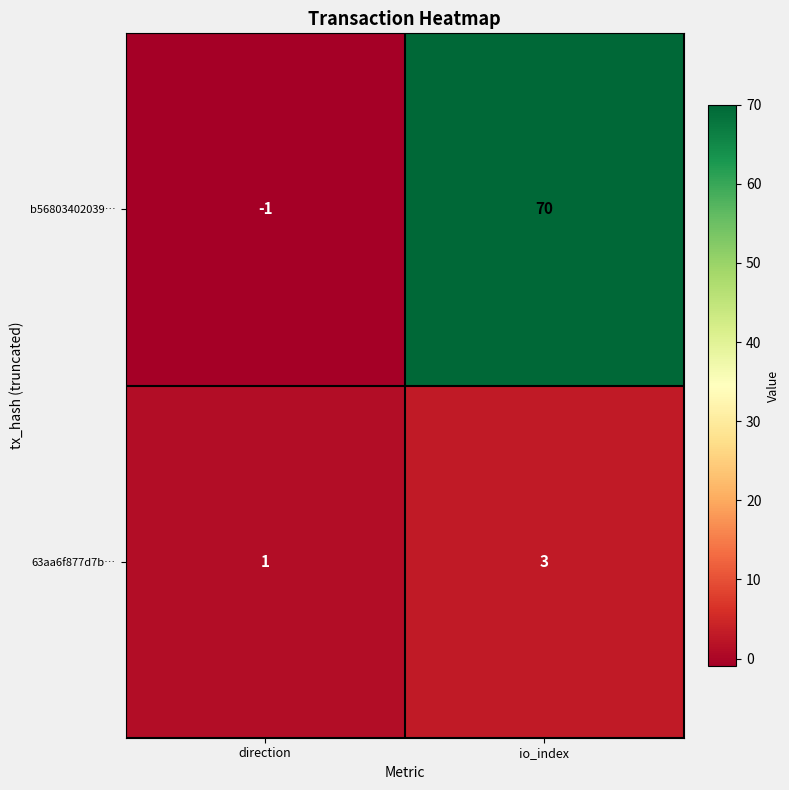

How many negative values does the b56803402039… series have?

1